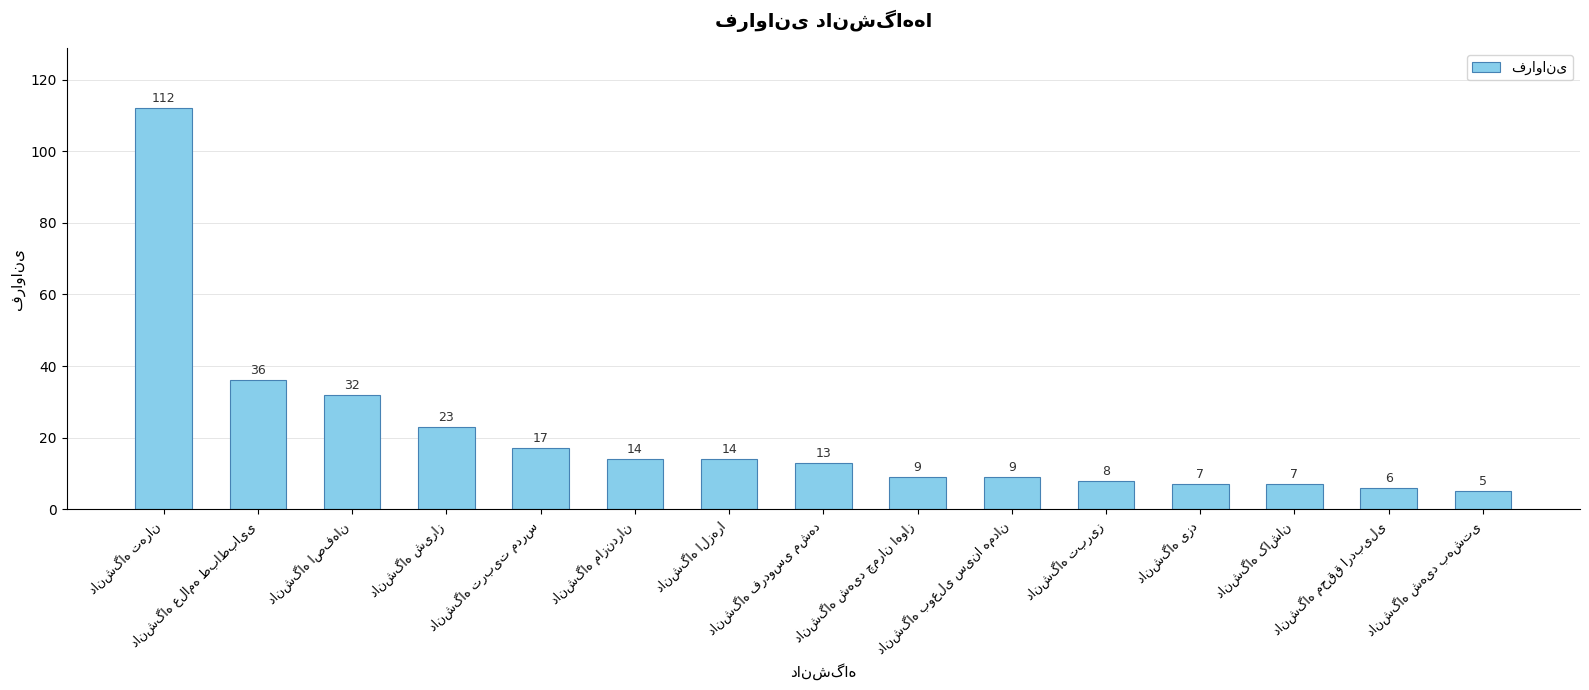

What is the difference between the maximum and minimum values?

107